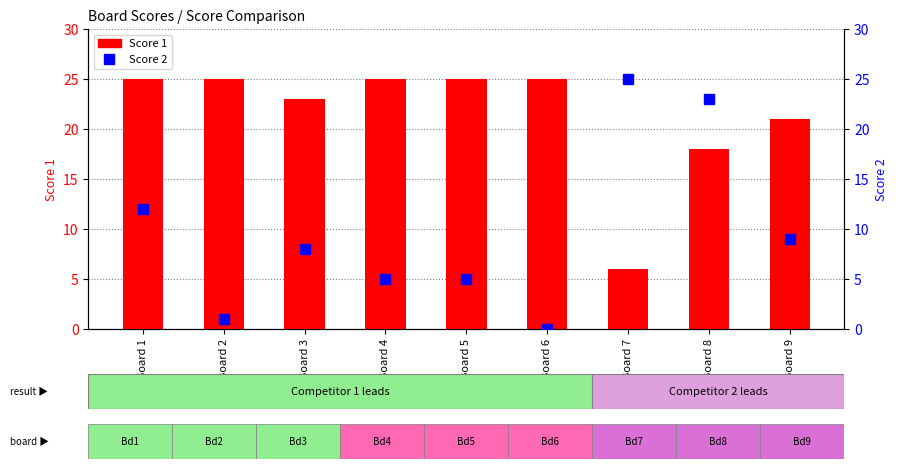

What is the average value of the Score 1 series?

21